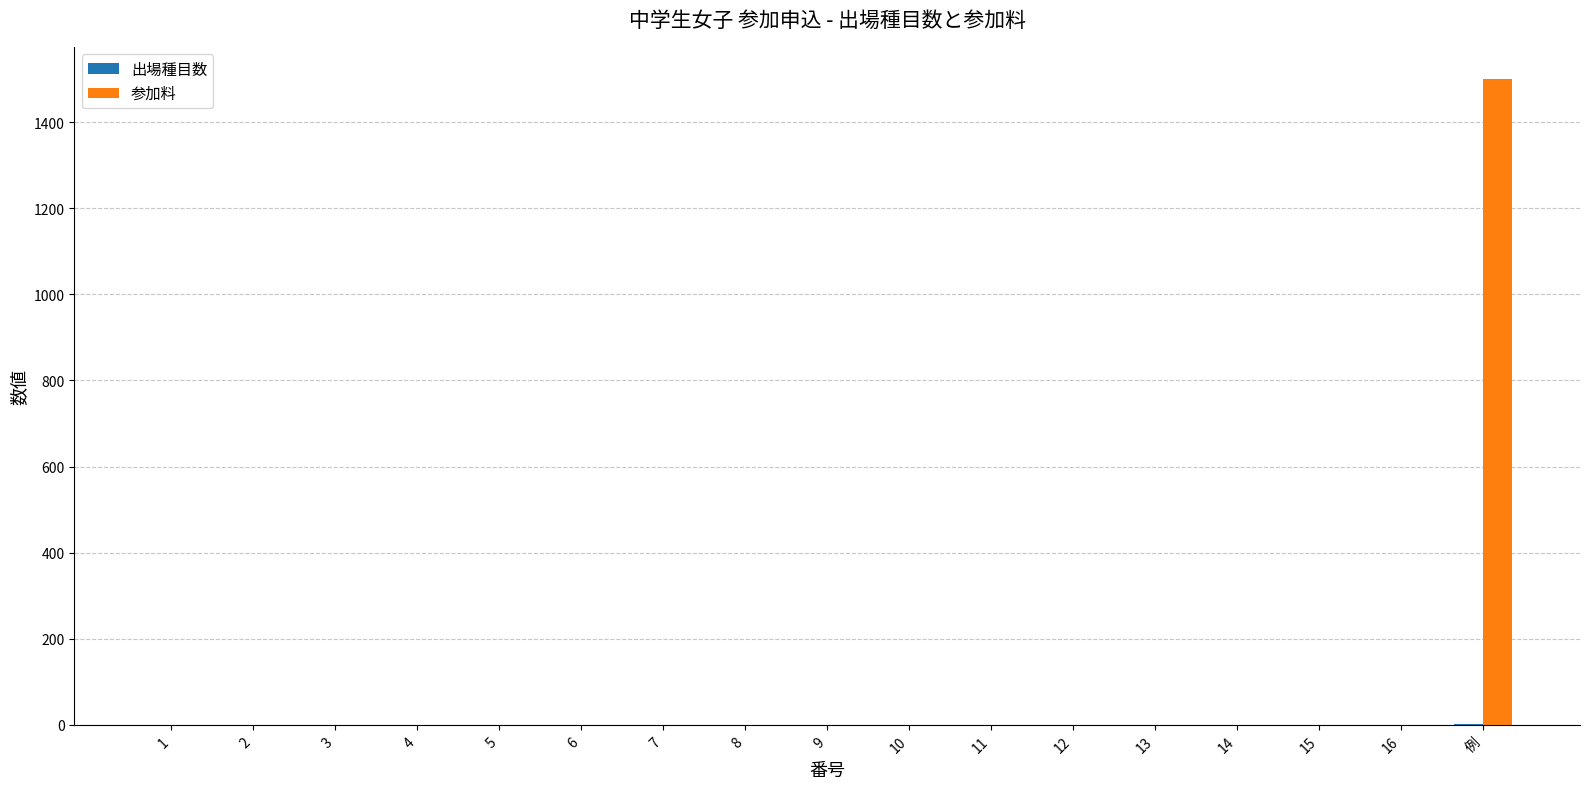

Which category has the highest value across all series?

例